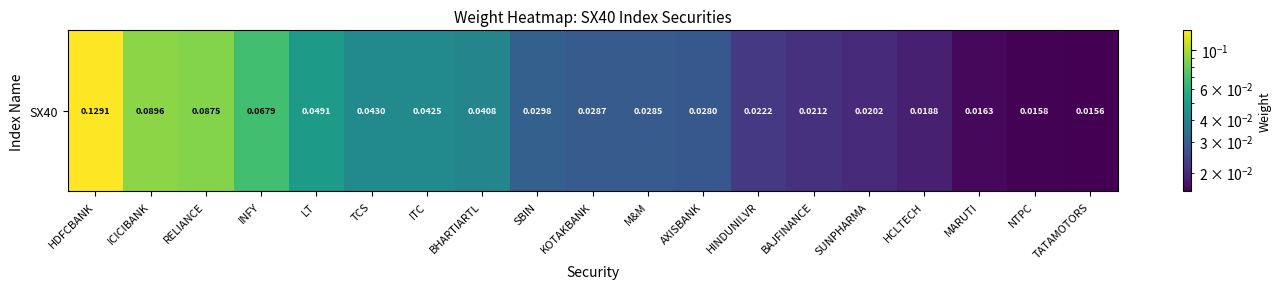

At which label is the value closest to 0?

TATAMOTORS